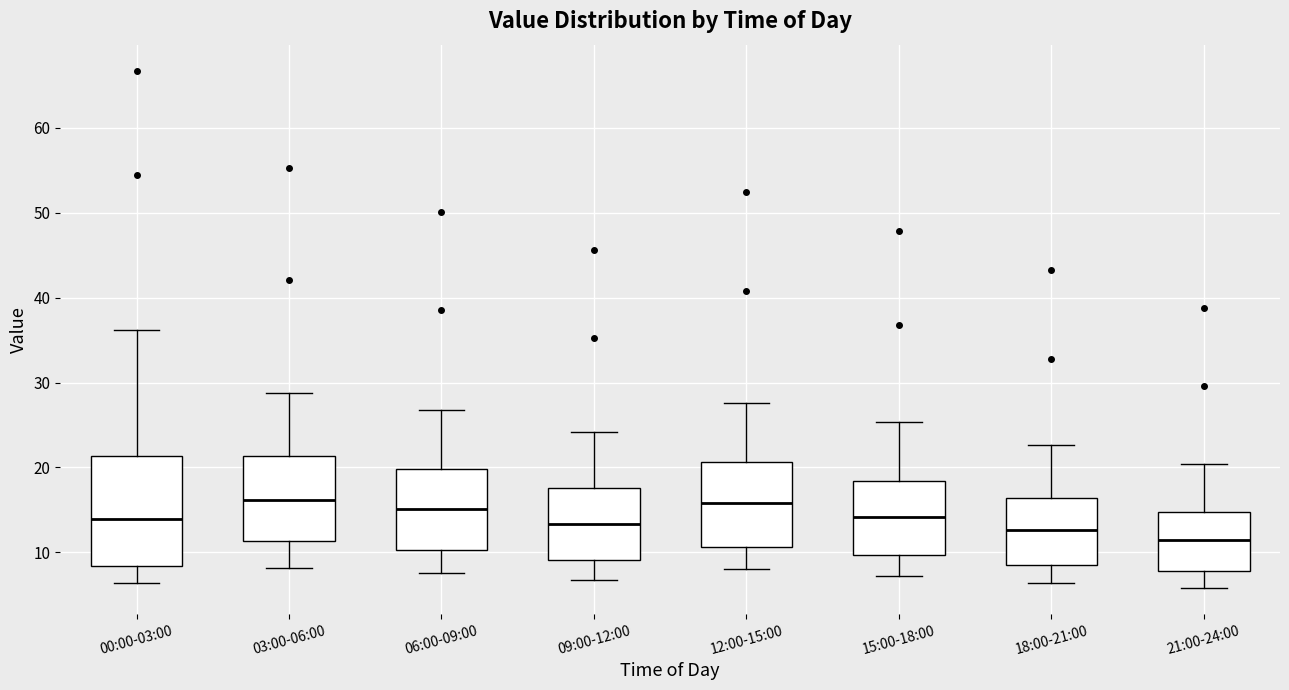

Comparing the boxes themselves (not the whiskers), which one is the tallest?

00:00-03:00